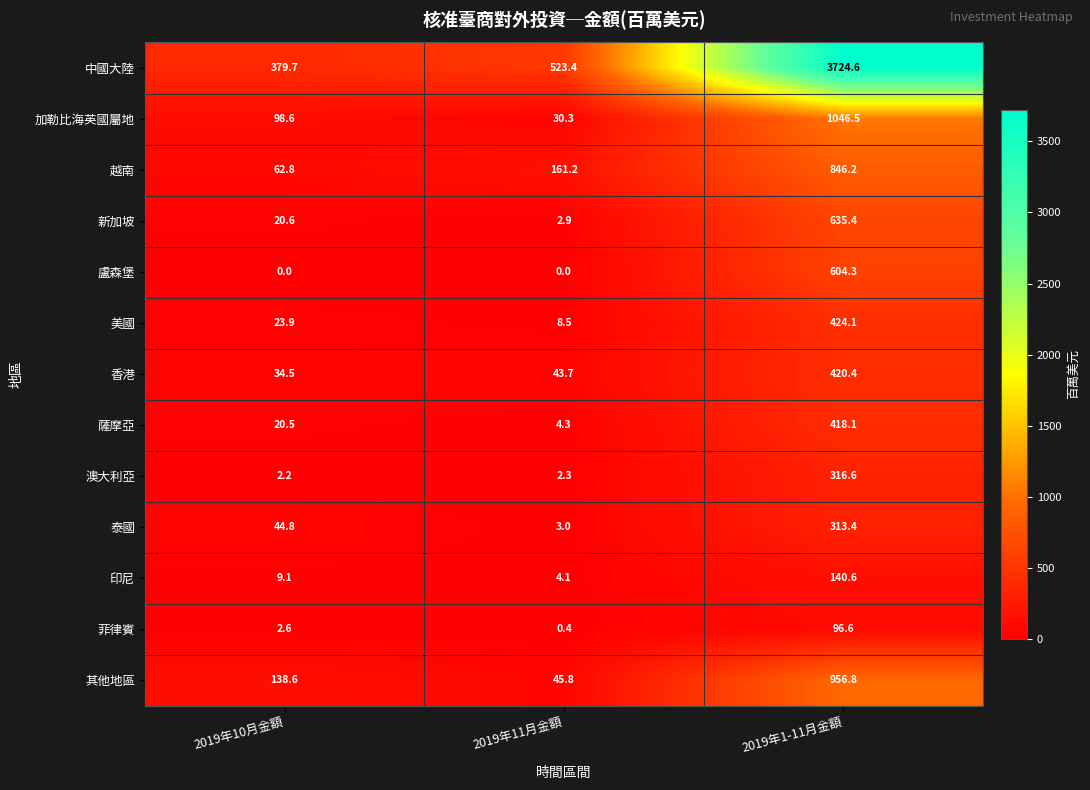

True or false: 新加坡 has a value of 4.6 at 2019年11月金額.

False